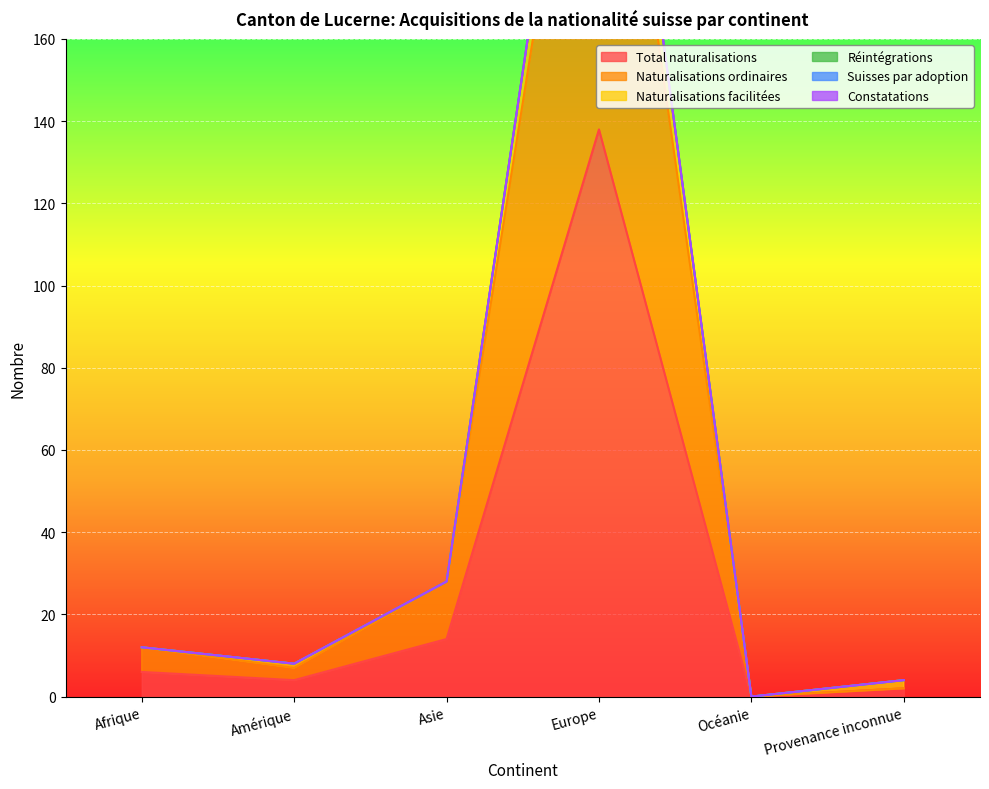

At which label does Total naturalisations reach its peak?

Europe